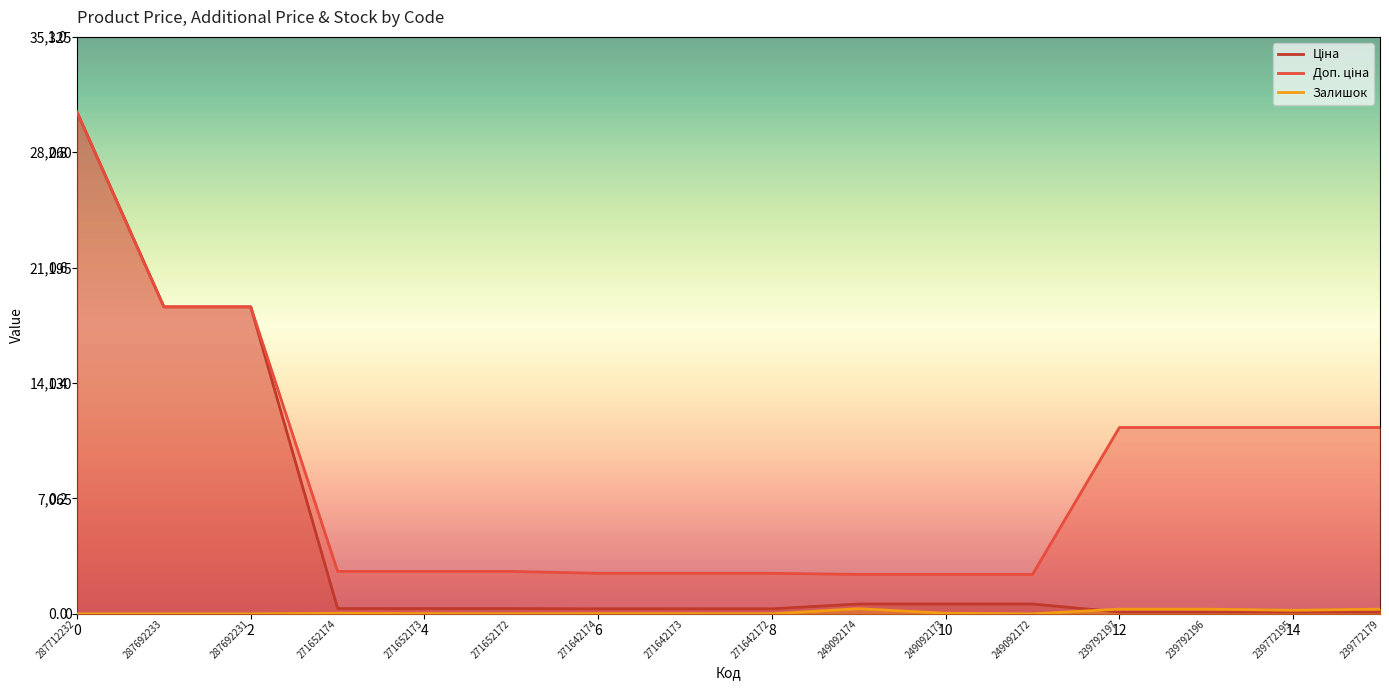

Reading left to right, list all the values displayed in this chart.

Ціна: 30717.1	18796.8	18796.8	324.8	324.8	324.8	310.3	310.3	310.3	603.7	603.7	603.7	114.1	114.1	114.1	114.1
Доп. ціна: 30717.1	18796.8	18796.8	2598.3	2598.3	2598.3	2482.4	2482.4	2482.4	2414.8	2414.8	2414.8	11410.0	11410.0	11410.0	11410.0
Залишок: 0.0	0.0	0.0	35.0	15.0	4.0	11.0	10.0	4.0	316.0	38.0	0.0	289.0	290.0	218.0	290.0